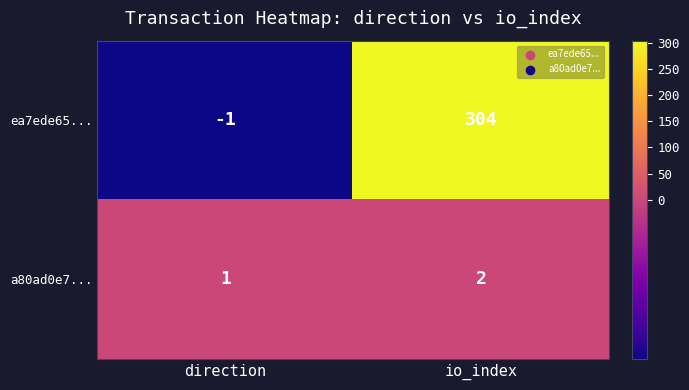

At how many categories does at least one series exceed 55?

1